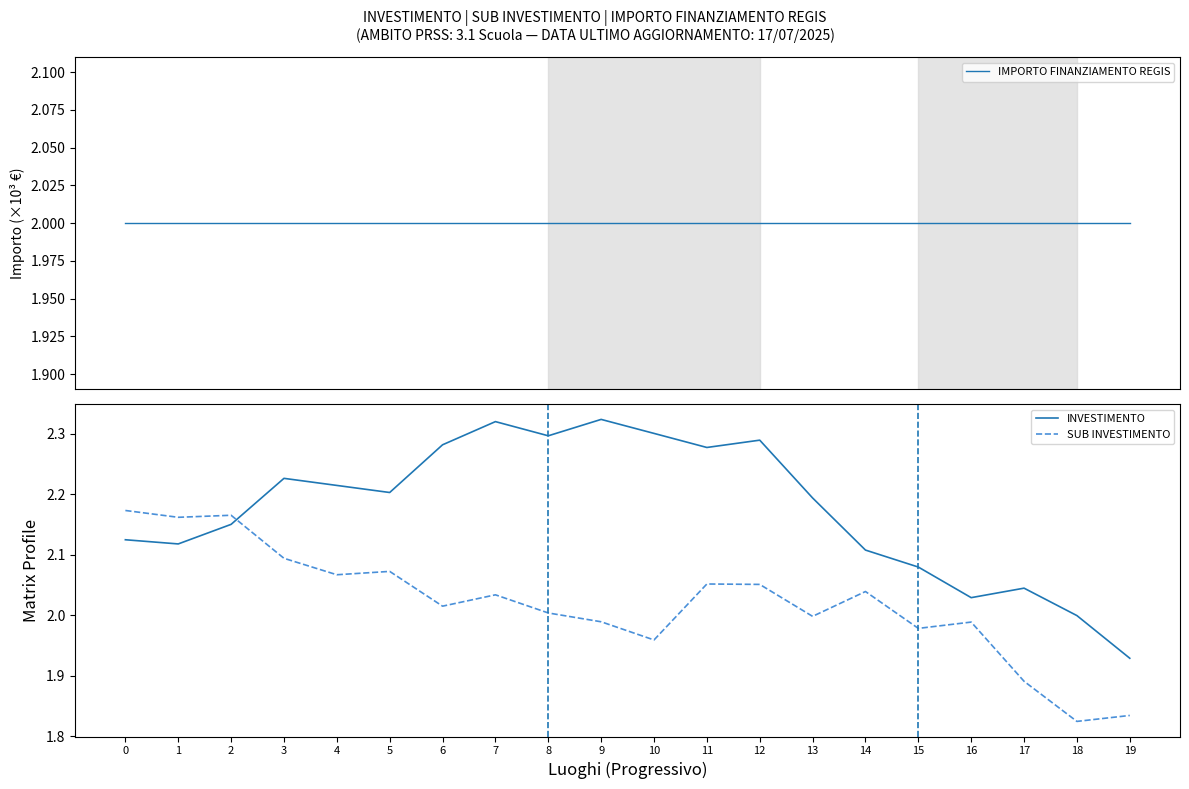

What is the value of the INVESTIMENTO point at the 1st from the left?

2.1